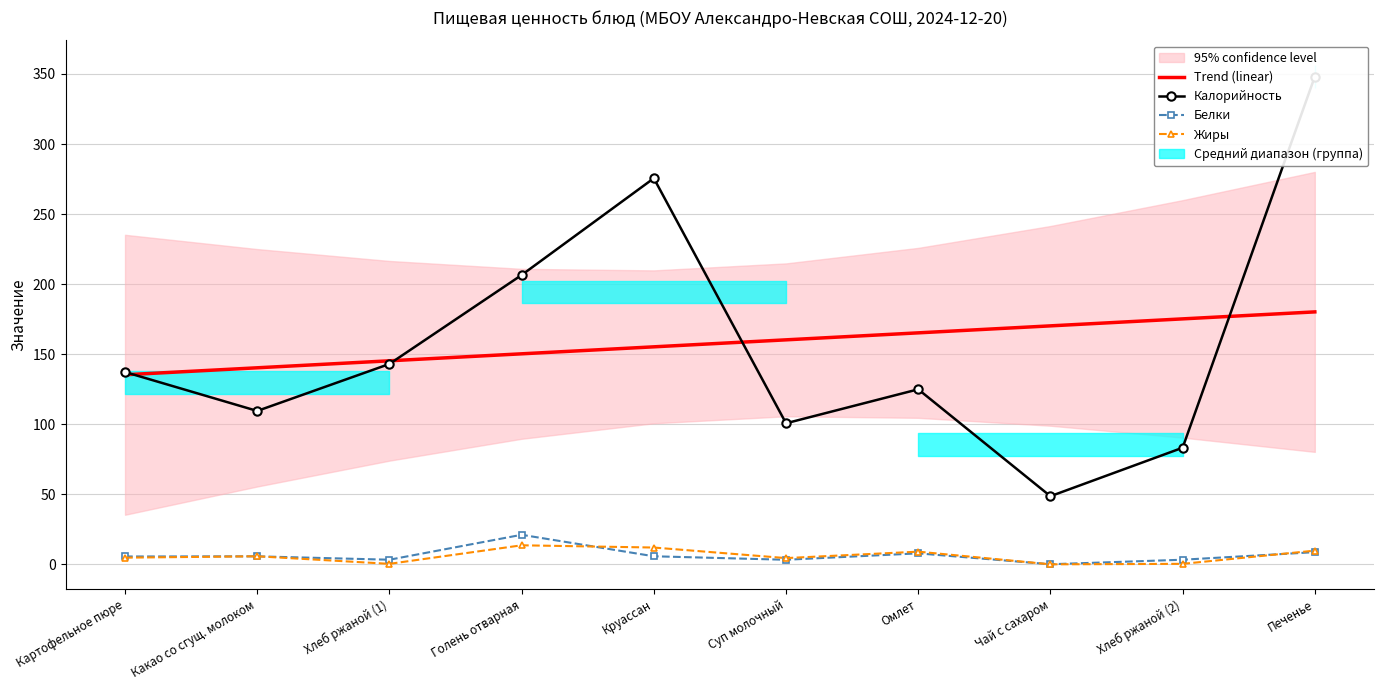

True or false: Калорийность and Жиры cross at least once.

False